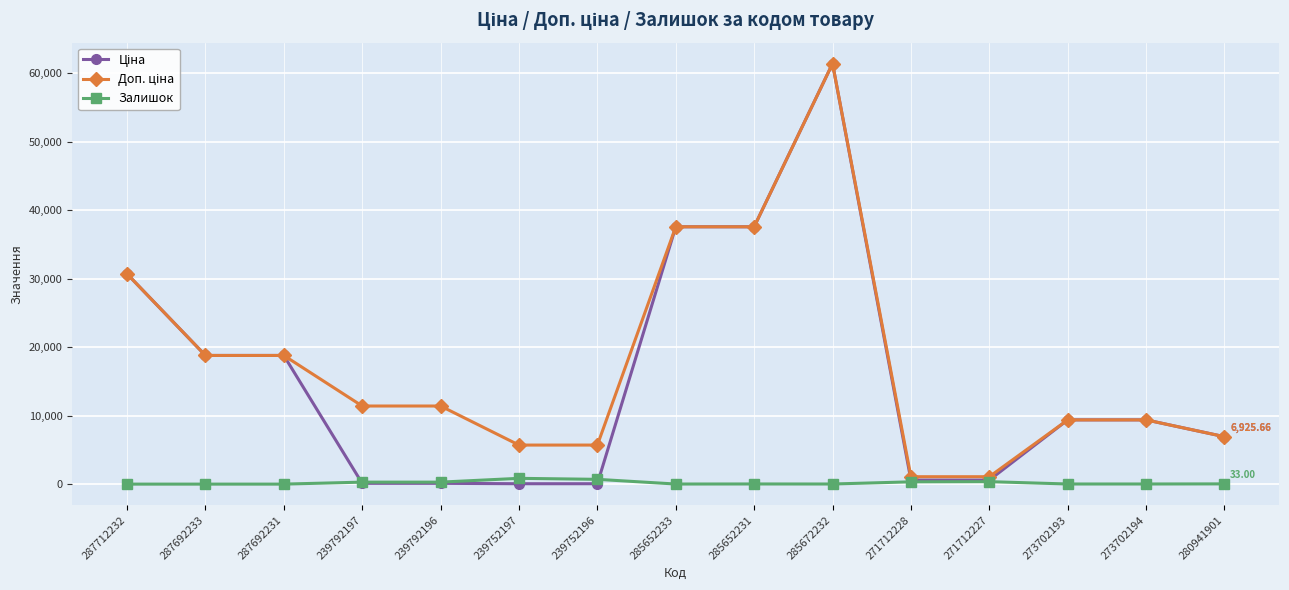

At which category is the sum across all series the highest?

285672232